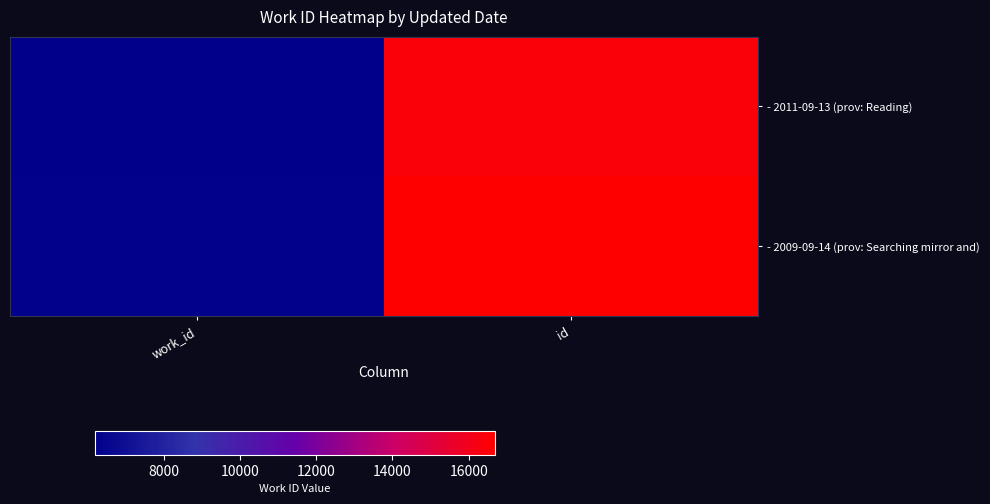

Between id and work_id, which is larger?

id